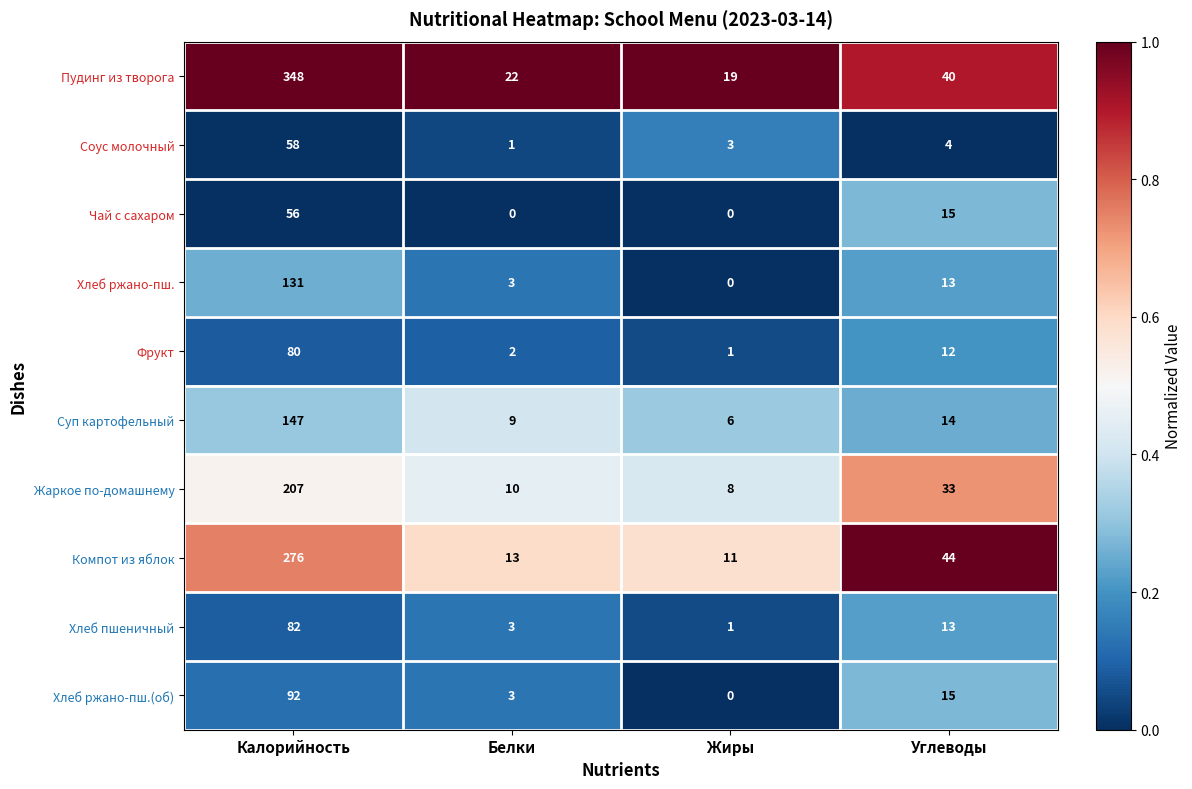

True or false: Жаркое по-домашнему has a value of 207 at Калорийность.

True